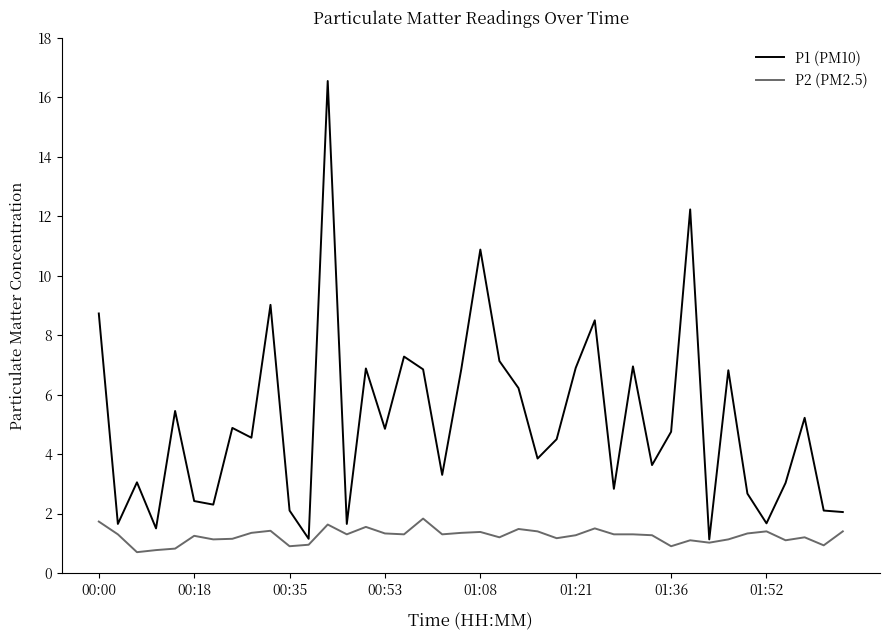

Which series has the largest range (max minus min)?

P1 (PM10)